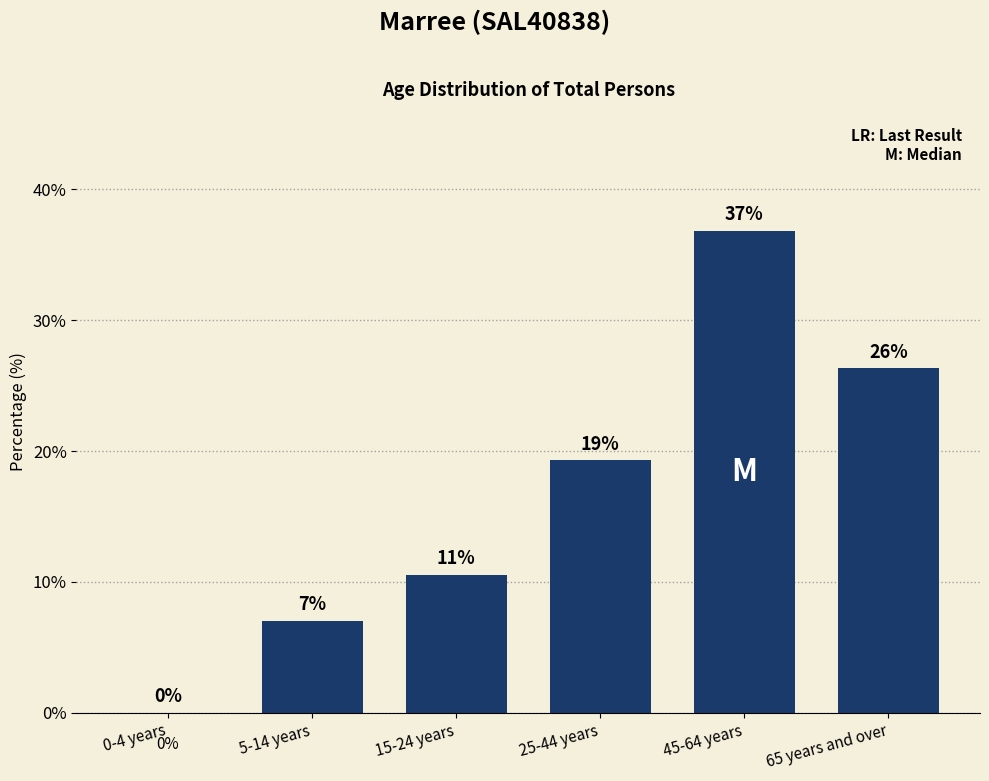

What is the maximum value shown in the chart?

36.8